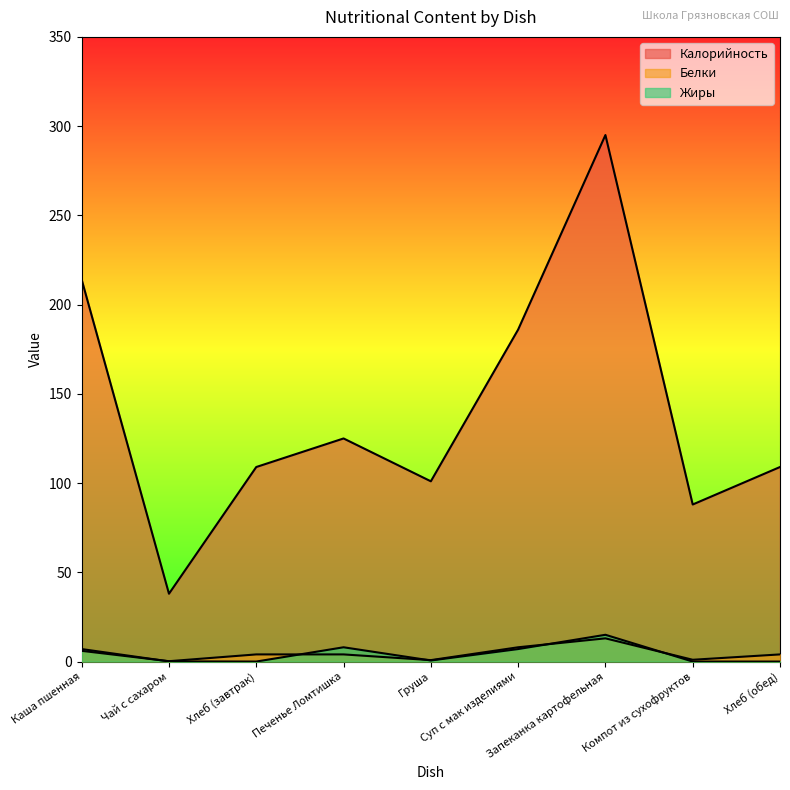

What is the difference between the maximum and minimum values in the Калорийность series?

257.0